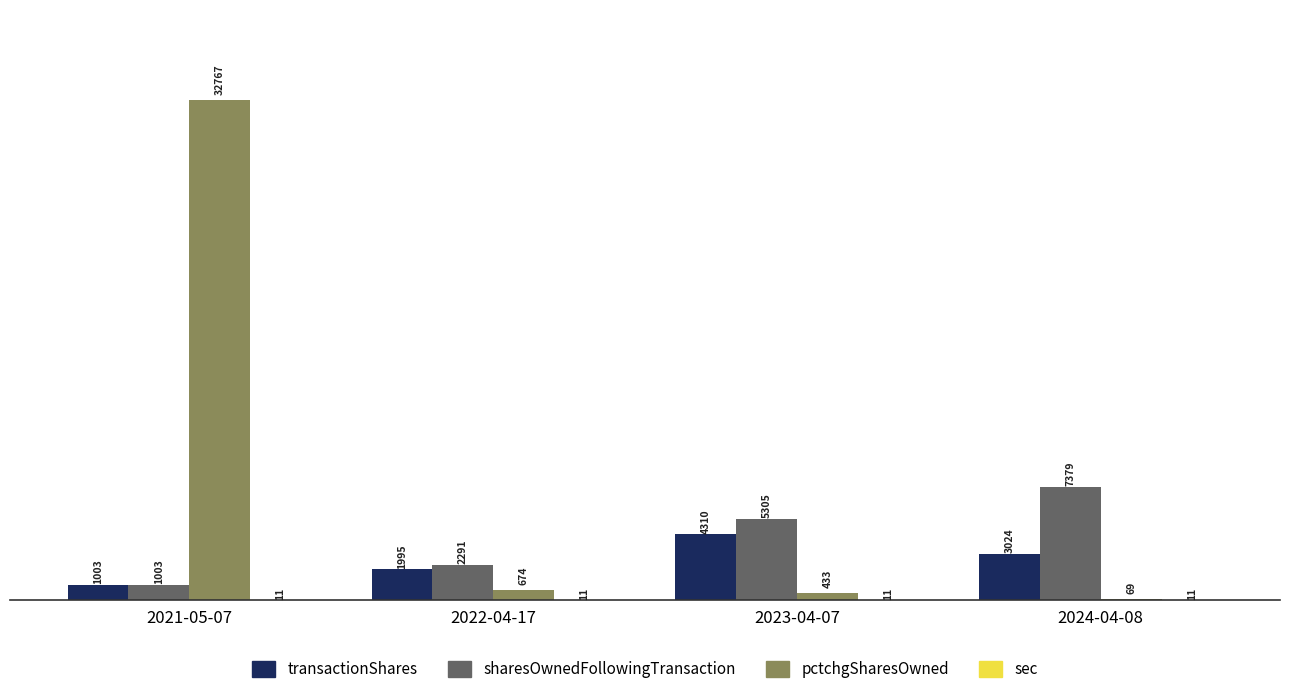

What is the sum of all transactionShares values?

10332